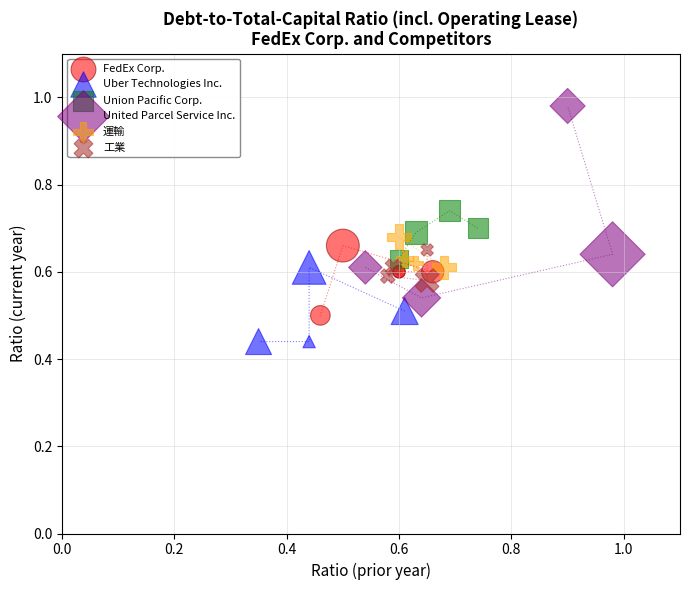

Which series has the widest spread of Y values?

United Parcel Service Inc.